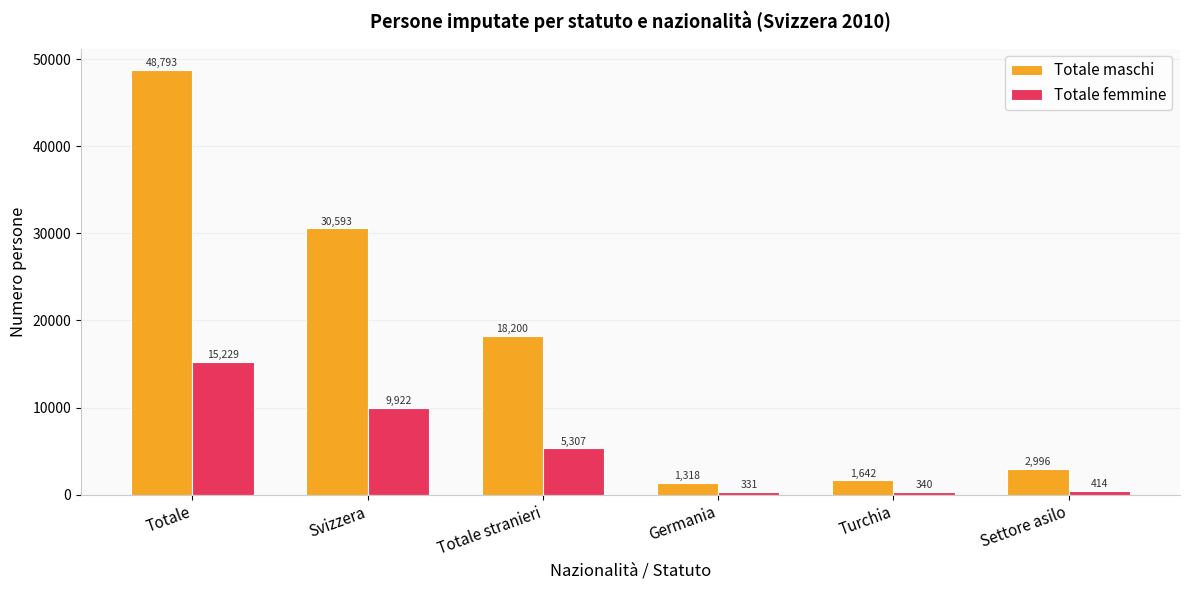

What is the difference between the maximum and minimum values in the Totale maschi series?

47475